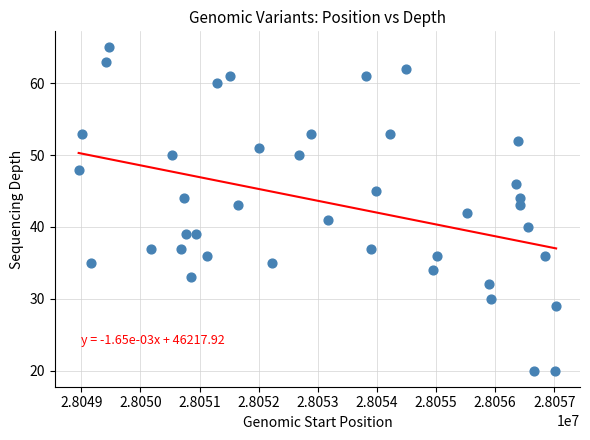

What is the range of X values (max minus min)?

8077